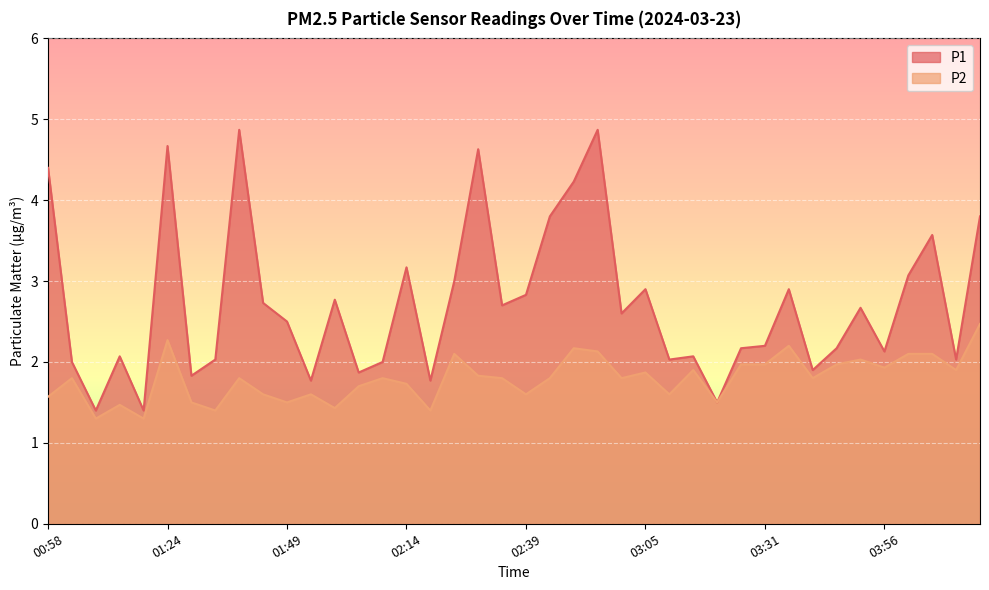

Which has a higher value, 01:18 or 03:26?

03:26